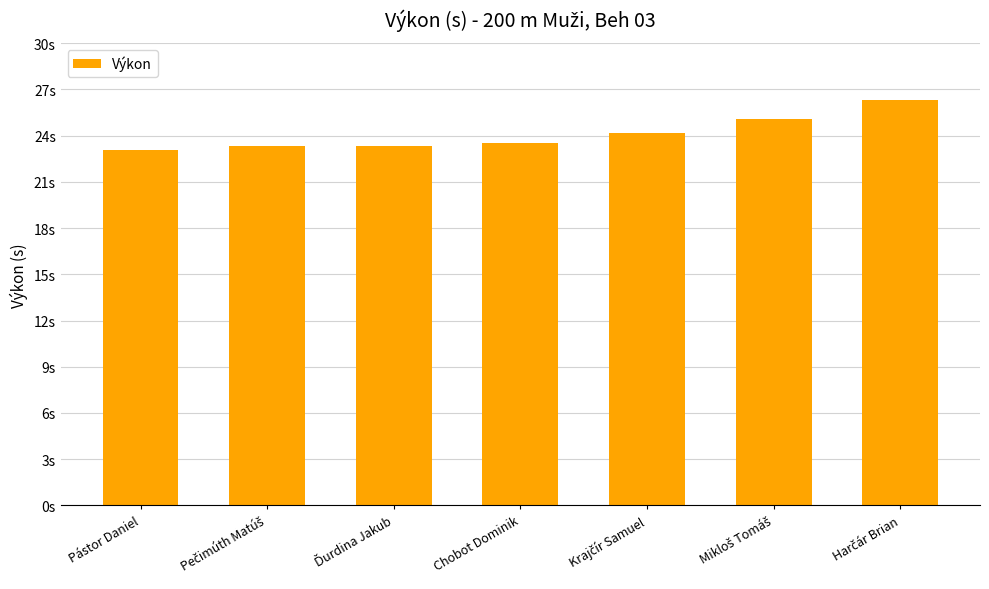

What position from the left is Ďurdina Jakub?

3